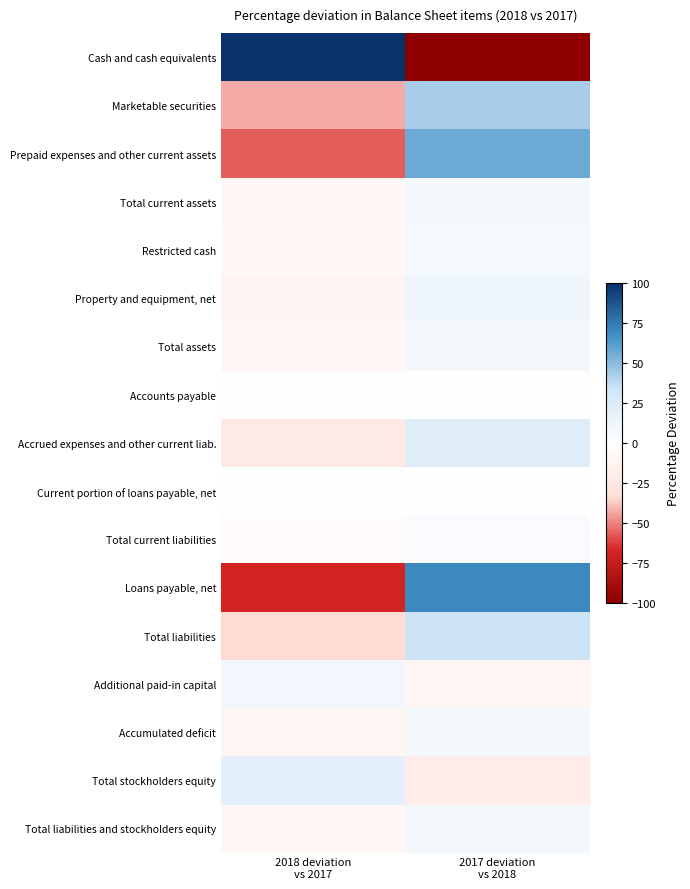

Rank the series by their maximum value, from highest to lowest.

Cash and cash equivalents, Loans payable, net, Prepaid expenses and other current assets, Marketable securities, Total liabilities, Accrued expenses and other current liab., Total stockholders equity, Property and equipment, net, Additional paid-in capital, Accumulated deficit, Total assets, Total liabilities and stockholders equity, Total current assets, Restricted cash, Total current liabilities, Current portion of loans payable, net, Accounts payable